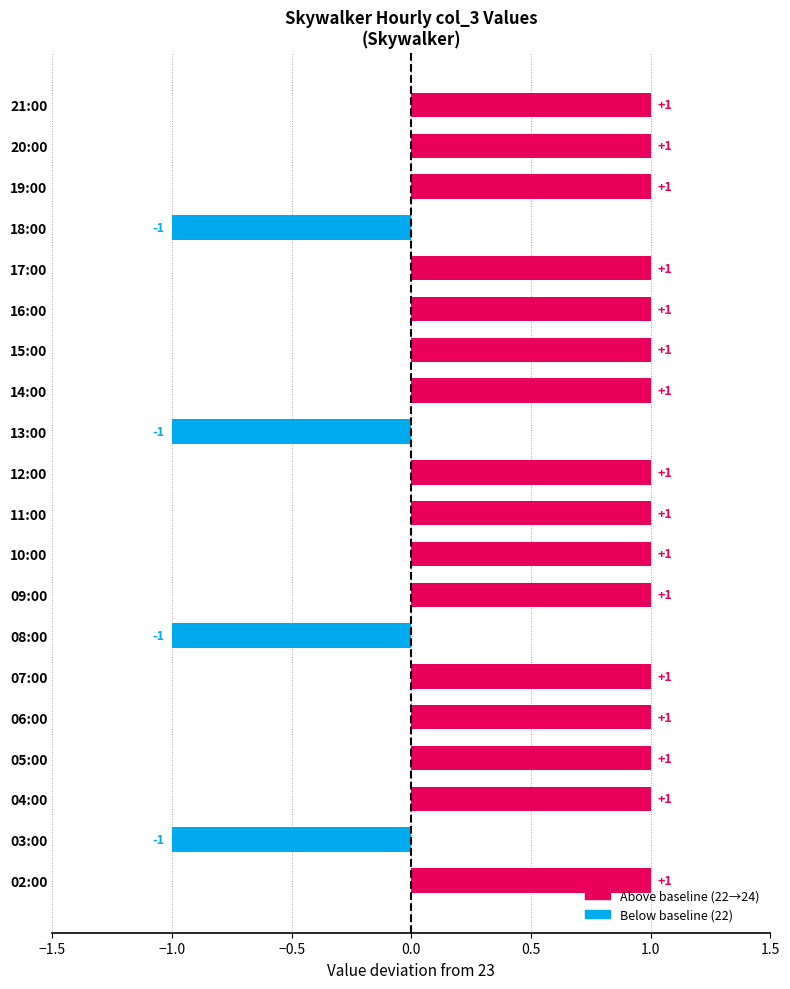

What is the sum of all values?

12